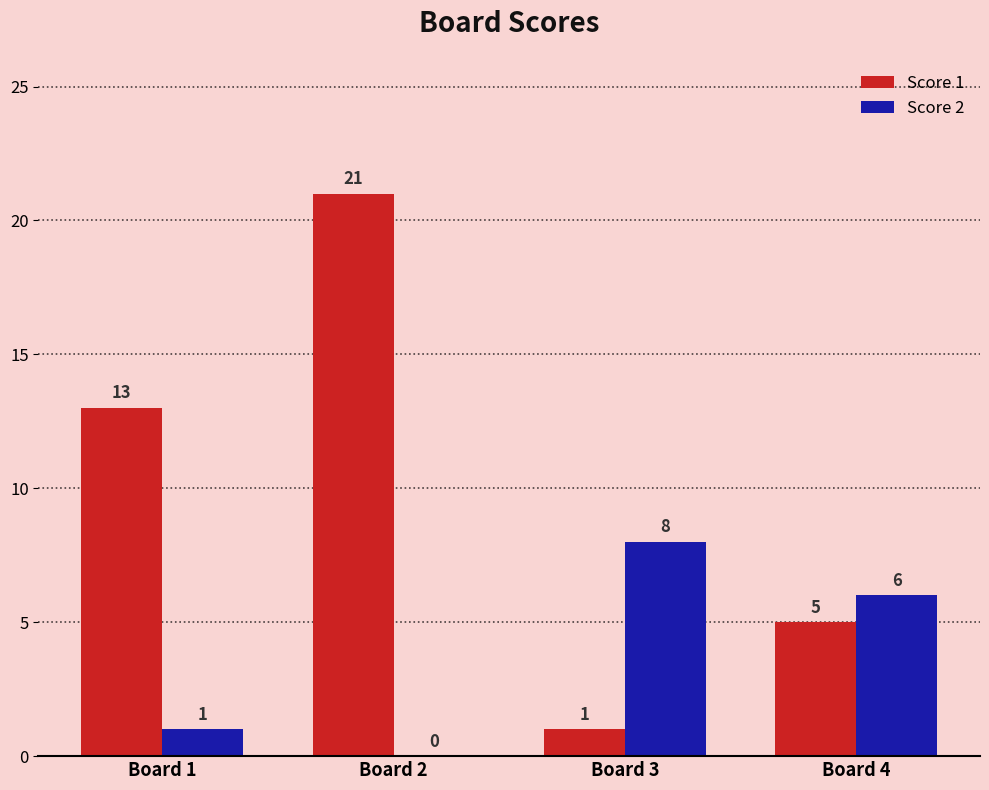

Which series has the largest total across all categories?

Score 1